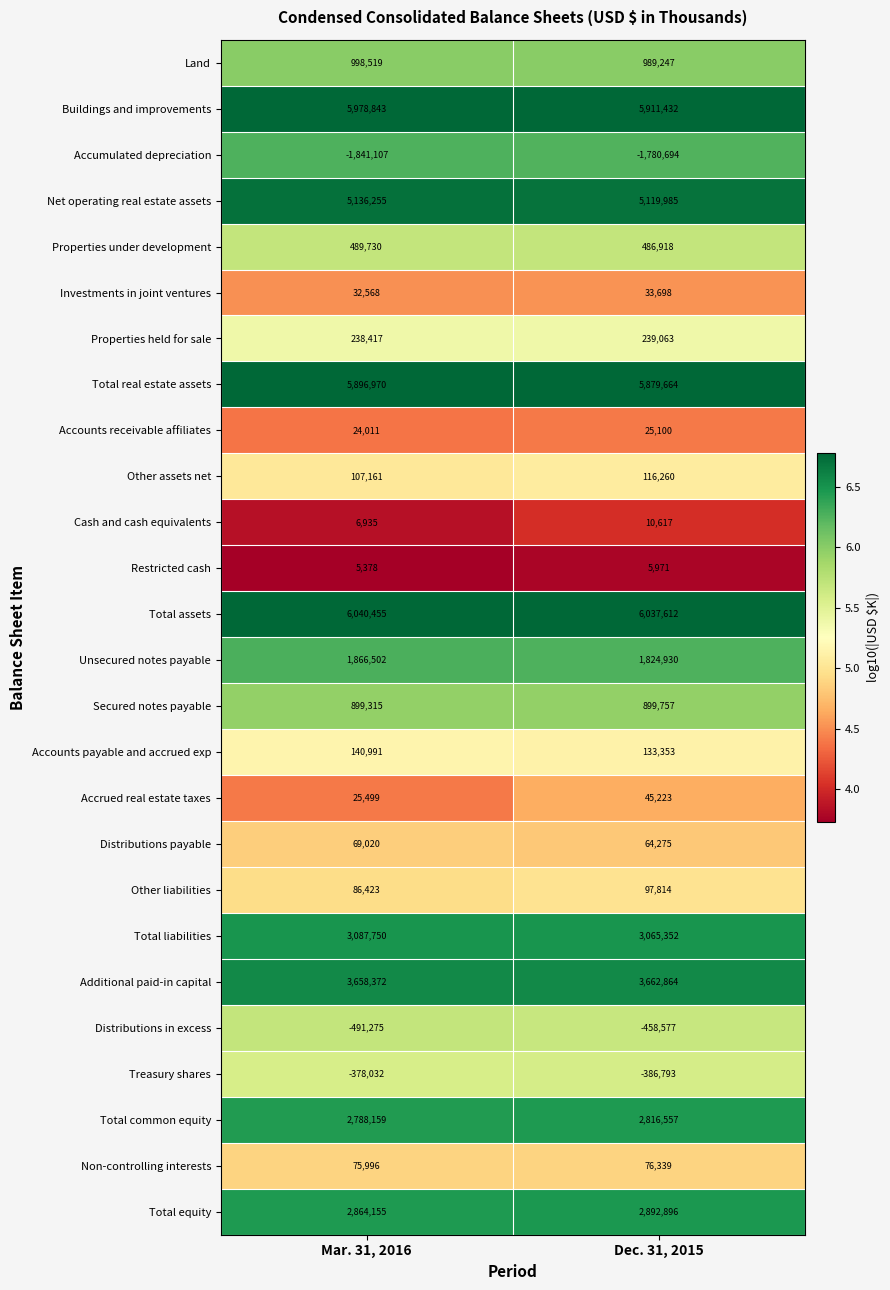

The Total liabilities series shows 3087750 at Mar. 31, 2016. True or false?

True